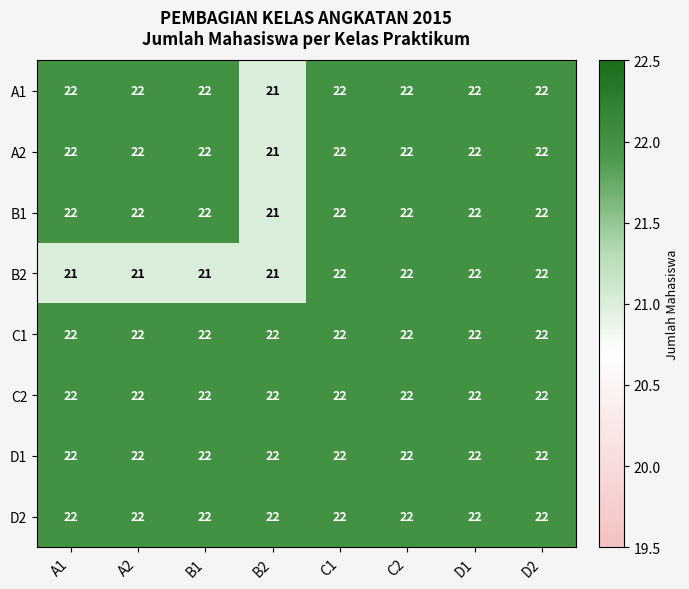

Between B1 and D2, which series saw the biggest shift?

B2